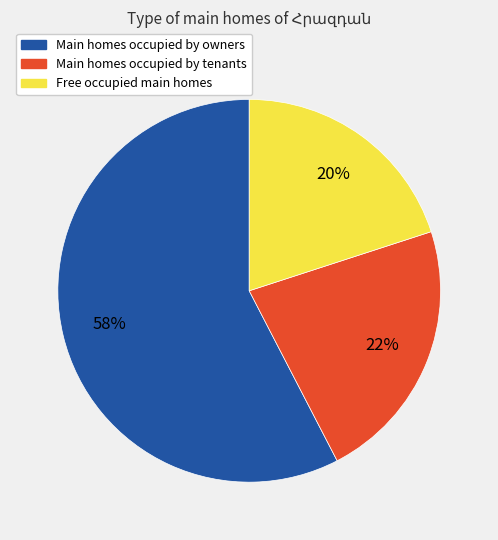

Does any single category account for the majority?

Yes